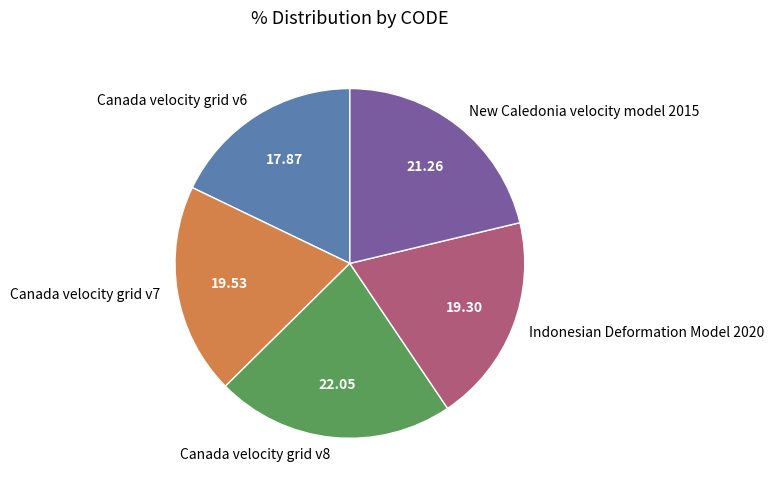

What is the largest slice in the pie chart?

Canada velocity grid v8